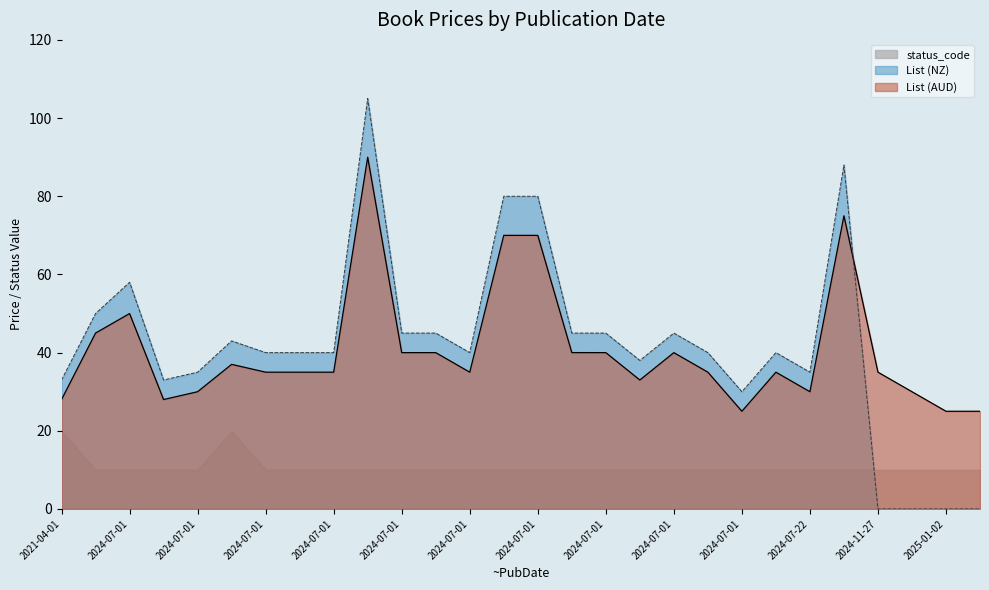

At how many categories does at least one series exceed 62?

4